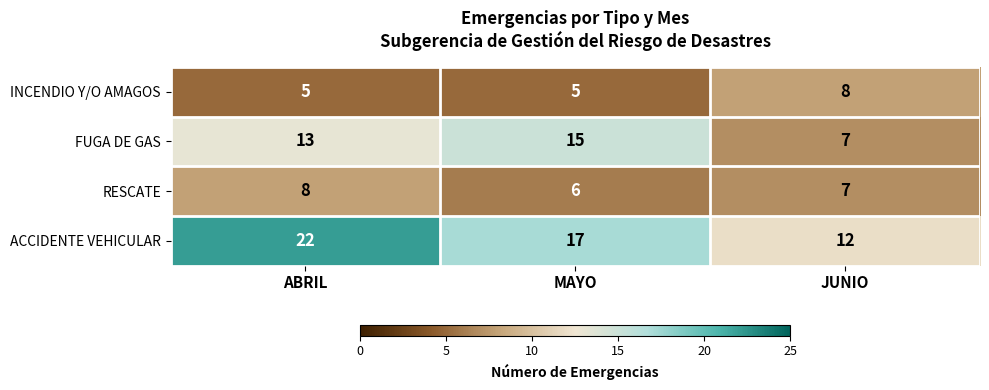

Reading left to right, what are all the values shown in this chart?

INCENDIO Y/O AMAGOS: ABRIL=5	MAYO=5	JUNIO=8
FUGA DE GAS: ABRIL=13	MAYO=15	JUNIO=7
RESCATE: ABRIL=8	MAYO=6	JUNIO=7
ACCIDENTE VEHICULAR: ABRIL=22	MAYO=17	JUNIO=12